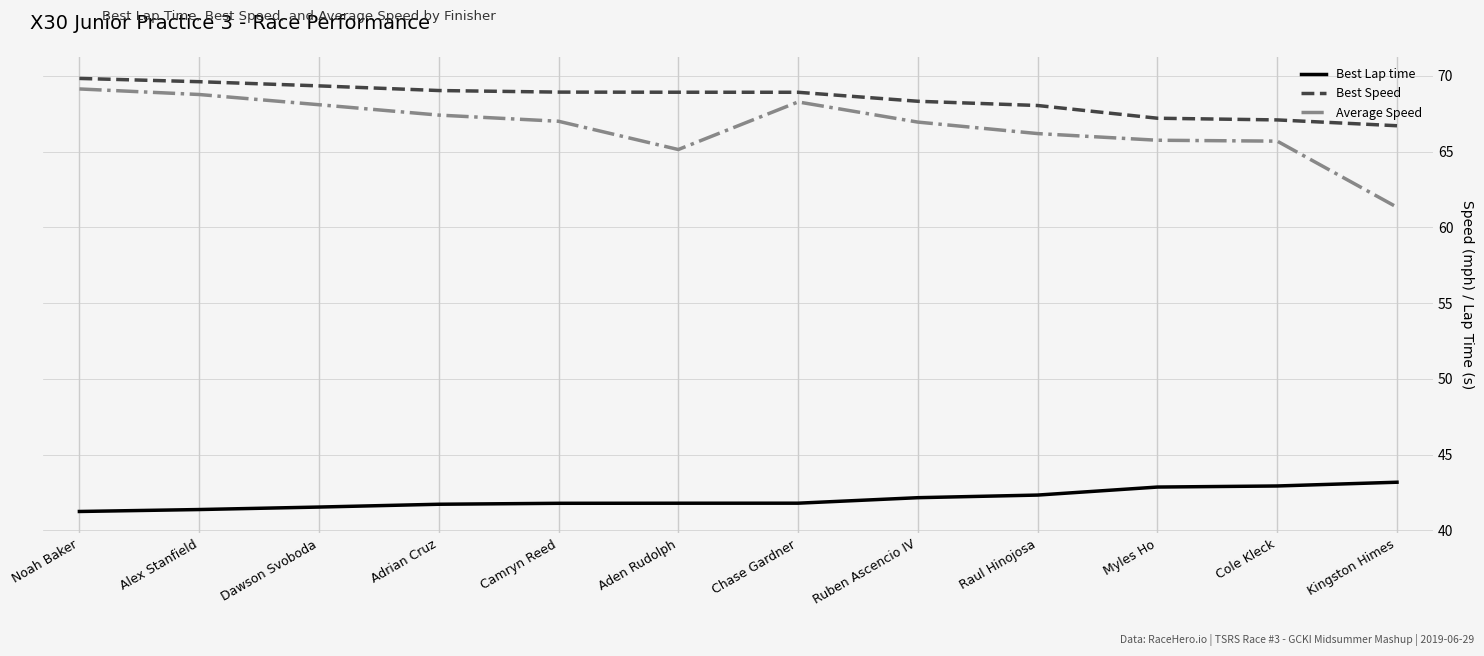

What is the total value across all series at Dawson Svoboda?

179.0